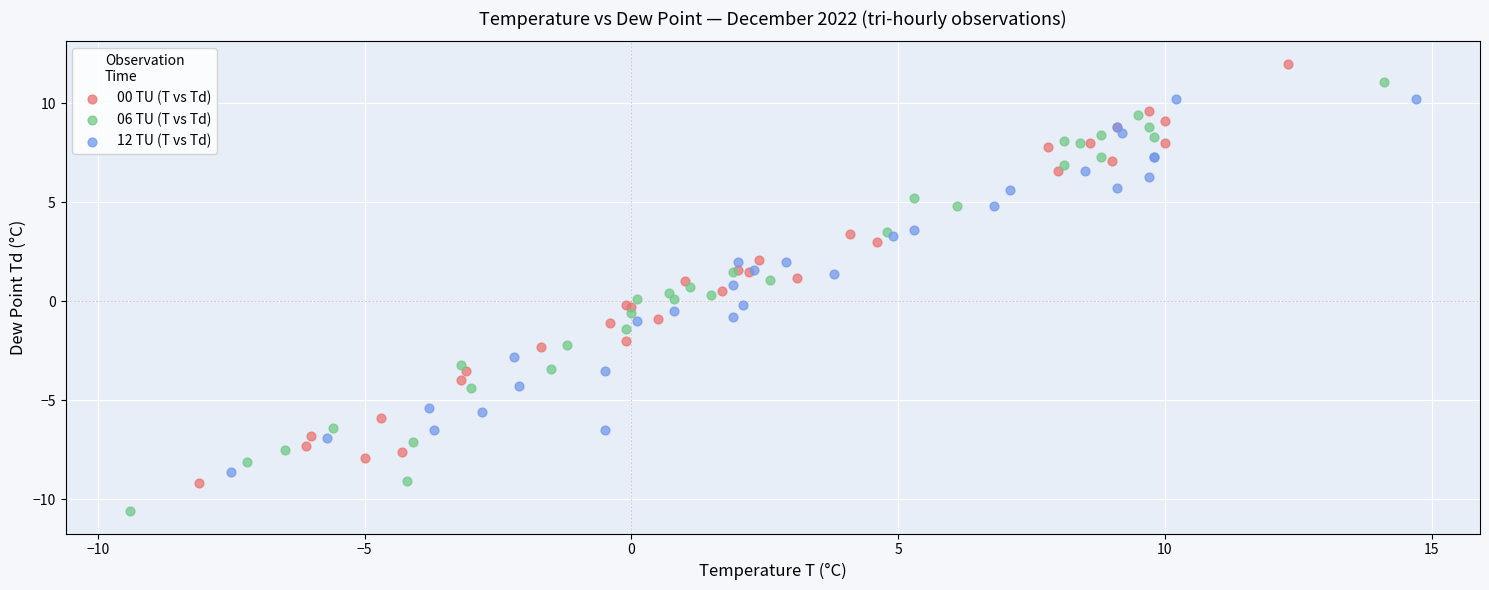

Which series reaches the minimum Y coordinate?

06 TU (T vs Td)